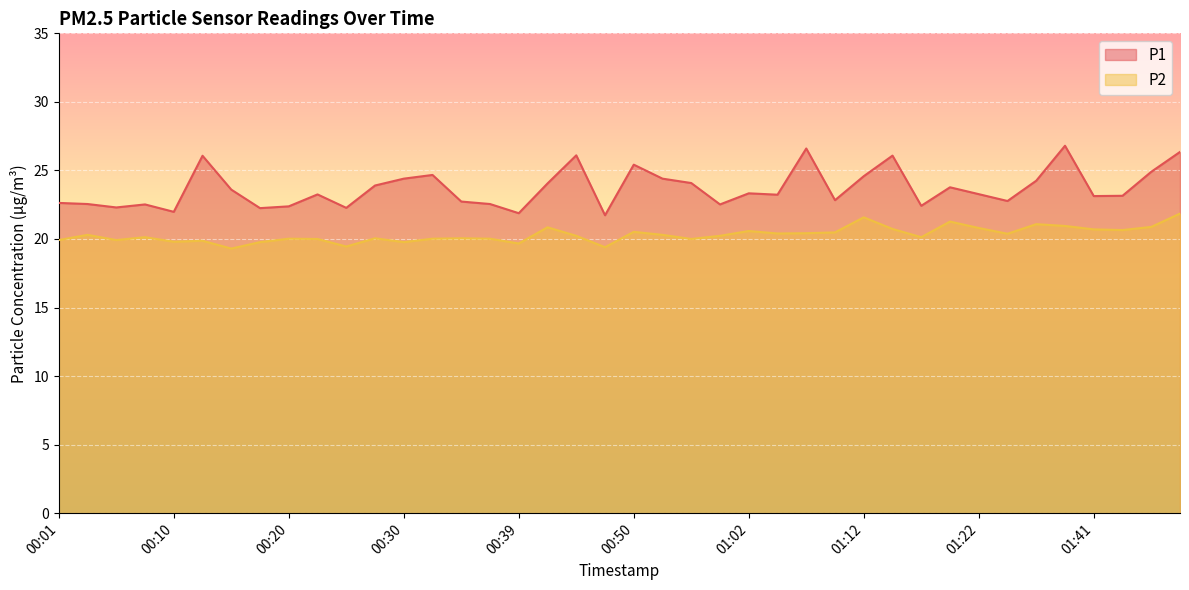

What is the minimum value for P2?

19.3